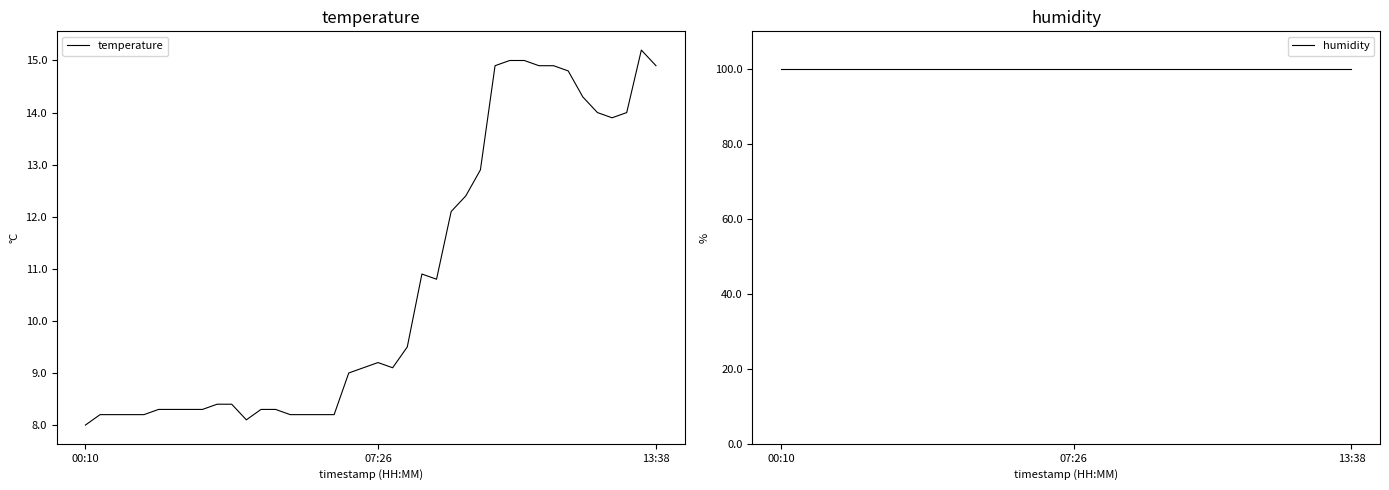

What are all the series names shown in the legend?

temperature, humidity